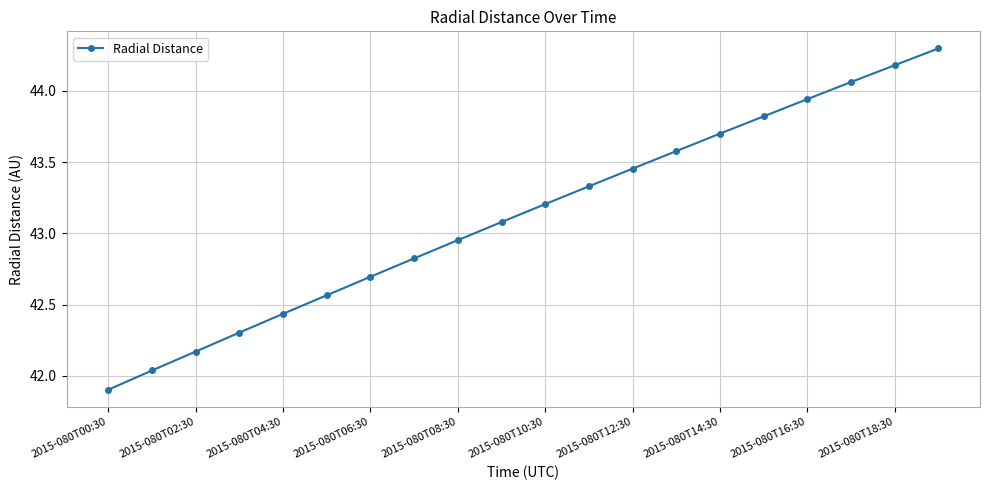

What is the value of the 14th point from the left?

43.6